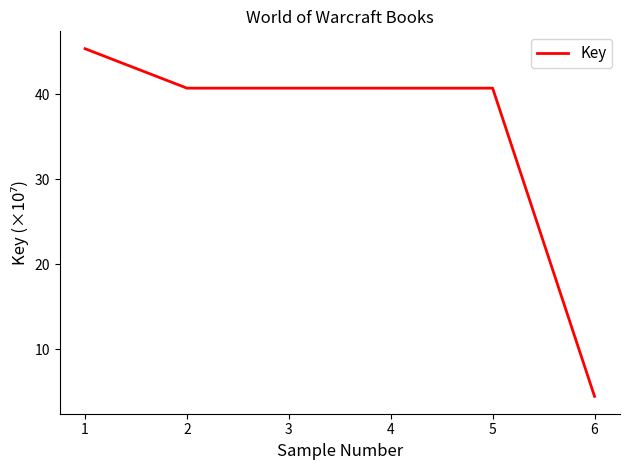

Does the chart have visible grid lines?

No